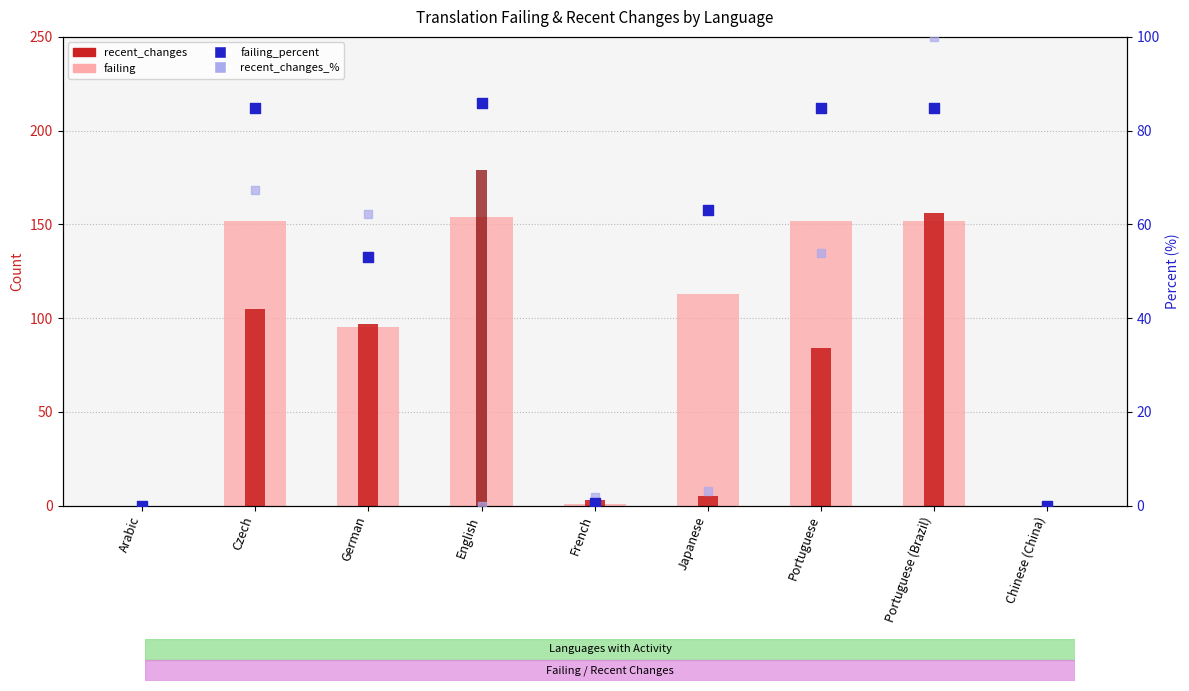

Which series has the largest total across all categories?

failing